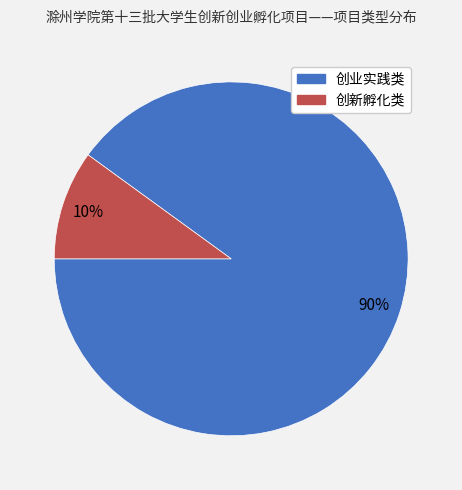

Is it true that 创业实践类 is 90% of the pie?

True